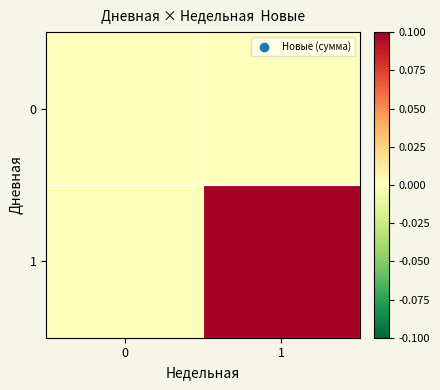

Which category has the highest value across all series?

1